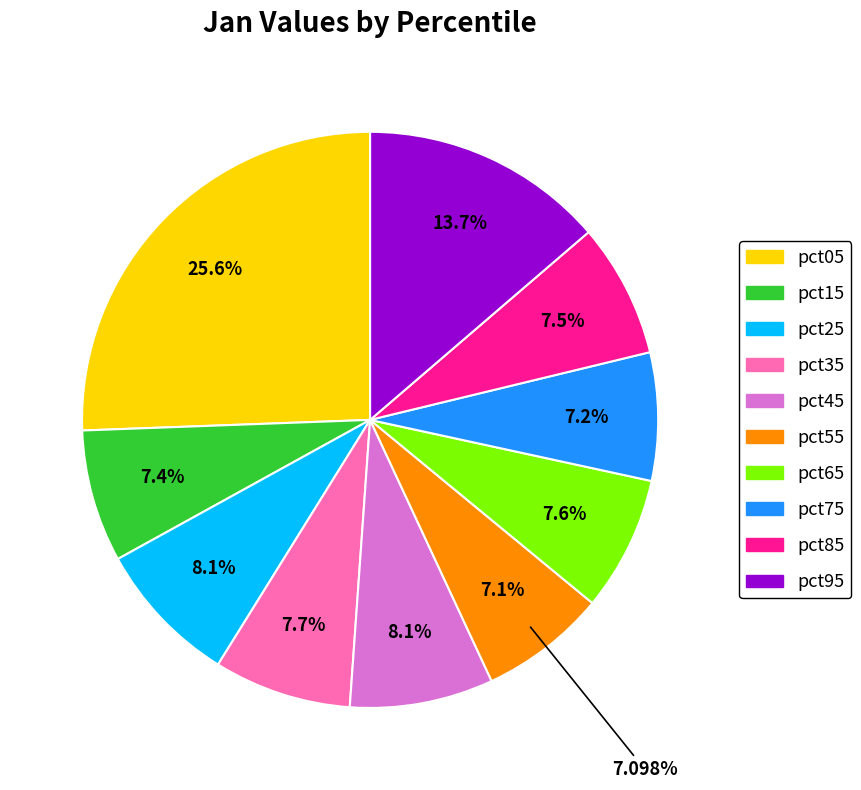

How many segments does this pie chart have?

10